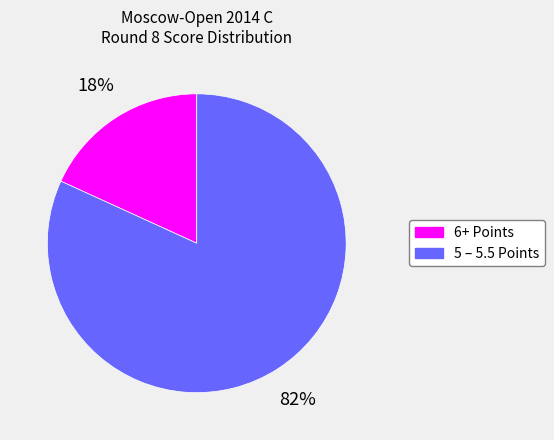

Is there a majority slice in this chart?

Yes